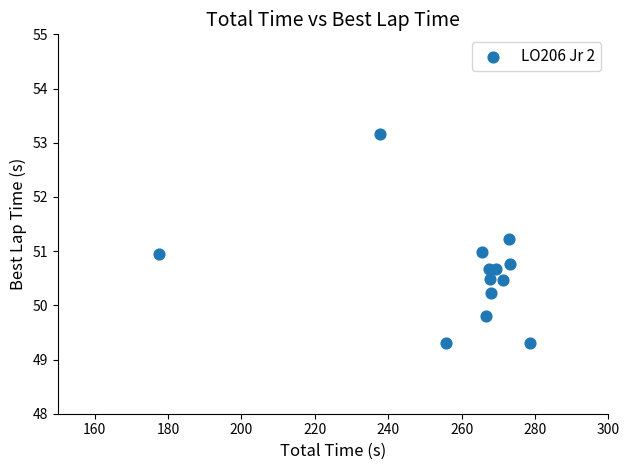

What is the range of Y values (max minus min)?

3.9